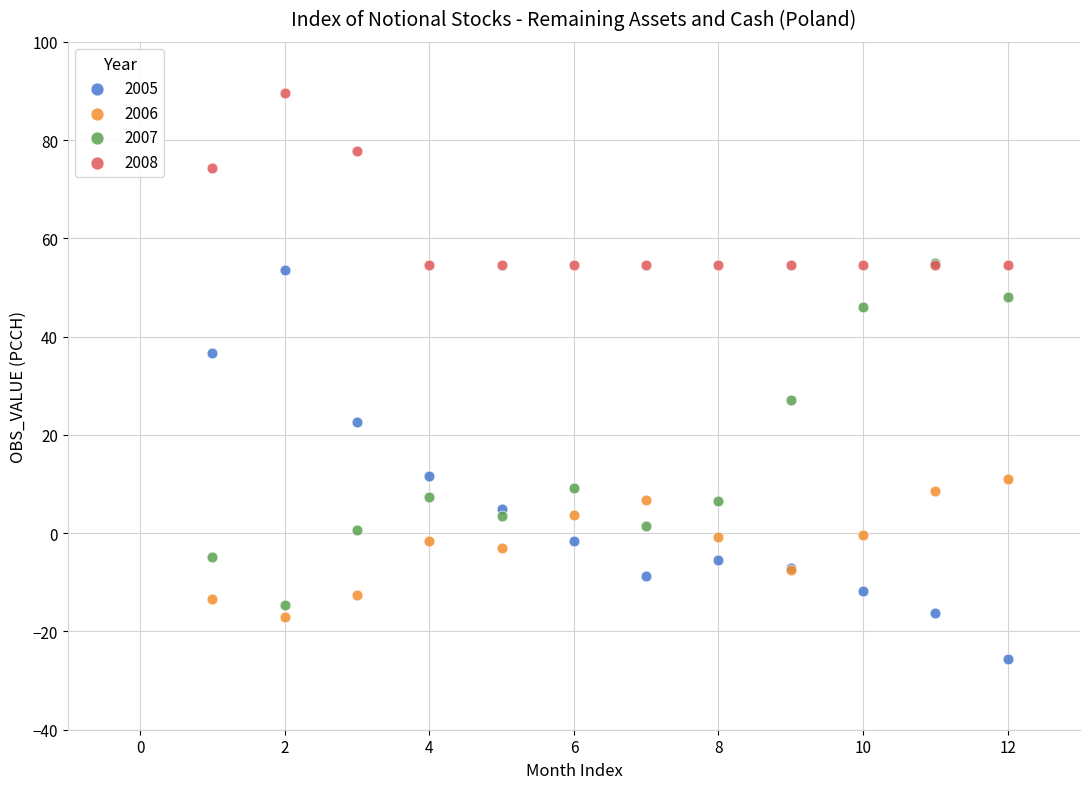

Which series has the widest spread of Y values?

2005